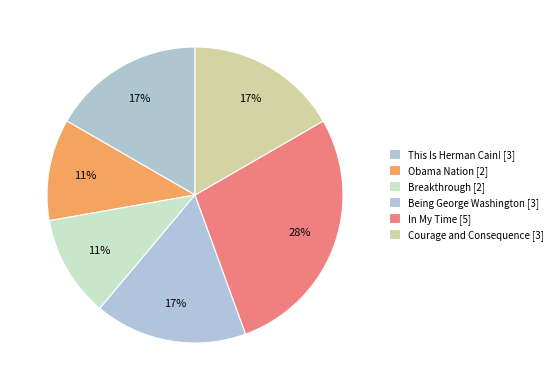

What percentage do Being George Washington and Obama Nation together represent?

27.8%